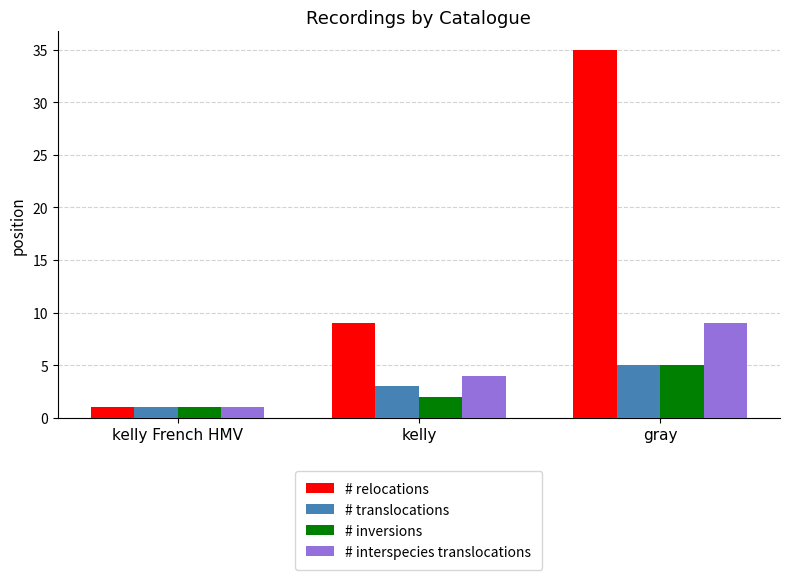

What value does the # inversions series have at gray?

5